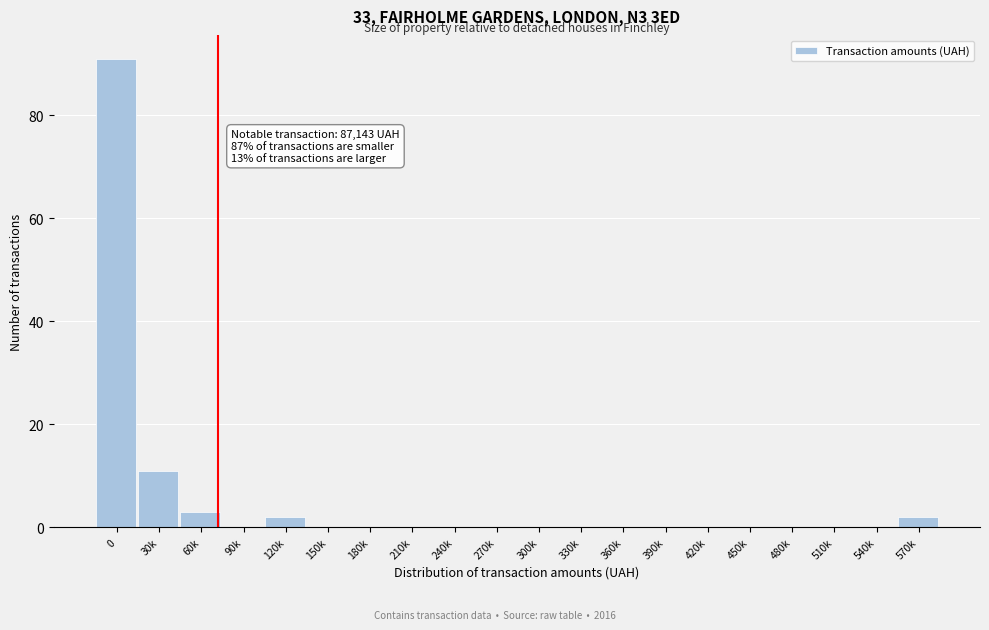

Reading left to right, list all the values displayed in this chart.

0=91	30k=11	60k=3	90k=0	120k=2	150k=0	180k=0	210k=0	240k=0	270k=0	300k=0	330k=0	360k=0	390k=0	420k=0	450k=0	480k=0	510k=0	540k=0	570k=2